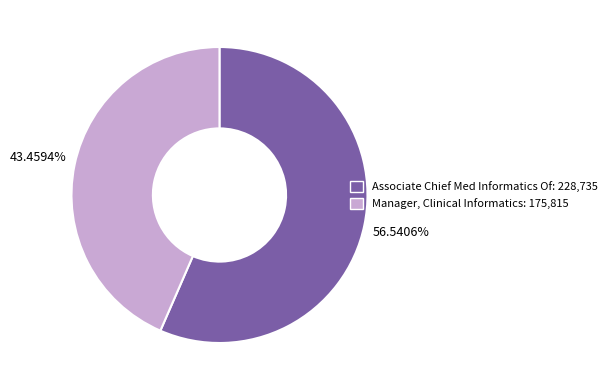

Is the sum of Associate Chief Med Informatics Of and Manager, Clinical Informatics greater than half?

Yes